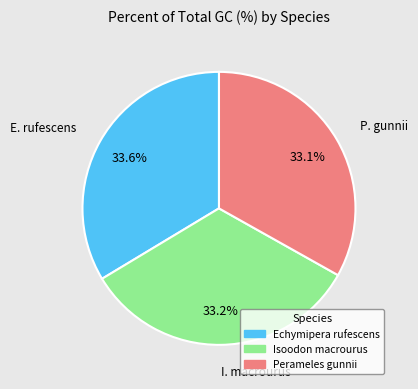

Count the number of slices in the pie.

3